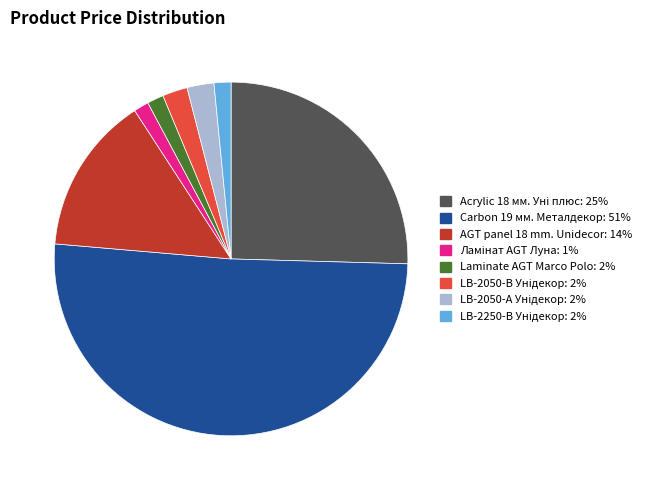

Does any single category account for the majority?

Yes